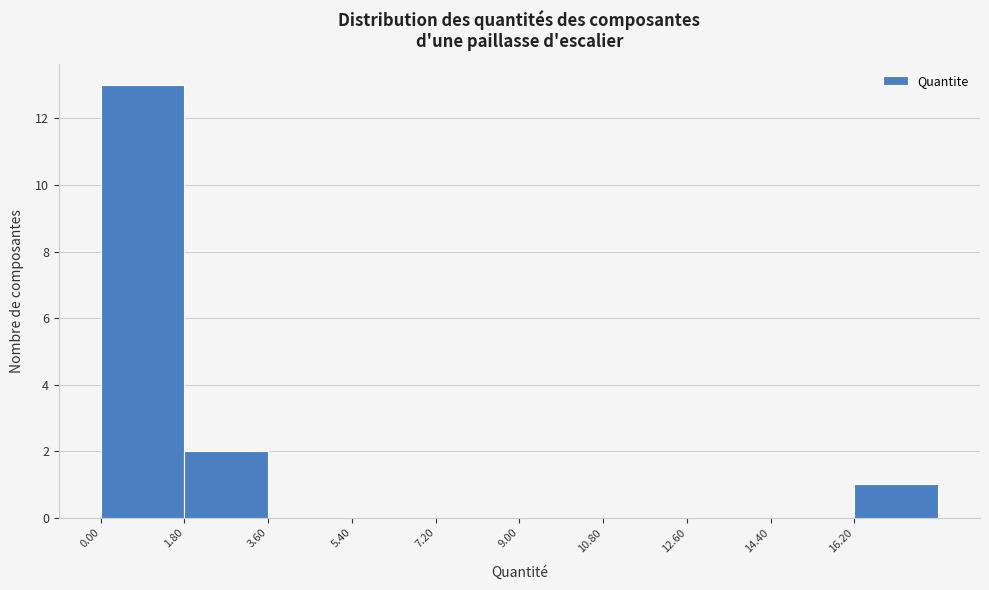

Over which range of the x-axis is the bar tallest?

0.0 to 1.8